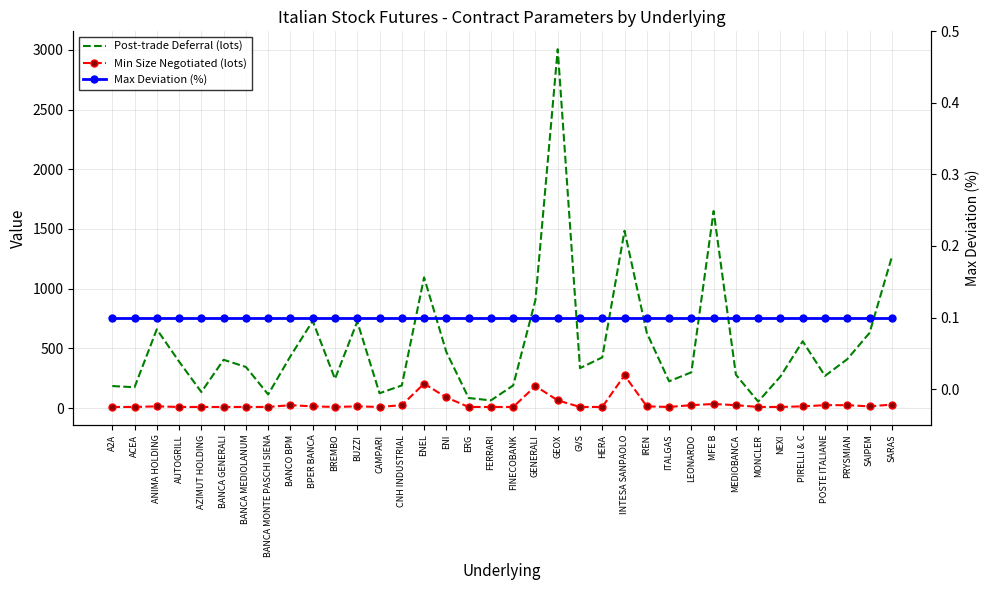

List the labels in order of Post-trade Deferral (lots) value, smallest first.

MONCLER, FERRARI, ERG, BANCA MONTE PASCHI SIENA, CAMPARI, AZIMUT HOLDING, ACEA, A2A, CNH INDUSTRIAL, FINECOBANK, ITALGAS, BREMBO, NEXI, POSTE ITALIANE, MEDIOBANCA, LEONARDO, GVS, BANCA MEDIOLANUM, AUTOGRILL, BANCA GENERALI, PRYSMIAN, HERA, BANCO BPM, ENI, PIRELLI & C, IREN, SAIPEM, ANIMA HOLDING, BUZZI, BPER BANCA, GENERALI, ENEL, SARAS, INTESA SANPAOLO, MFE B, GEOX